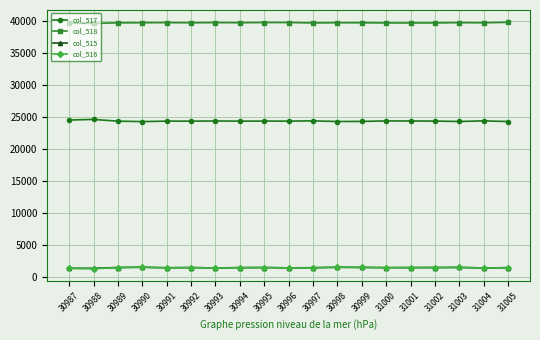

How many data points in col_518 are less than 39703?

9